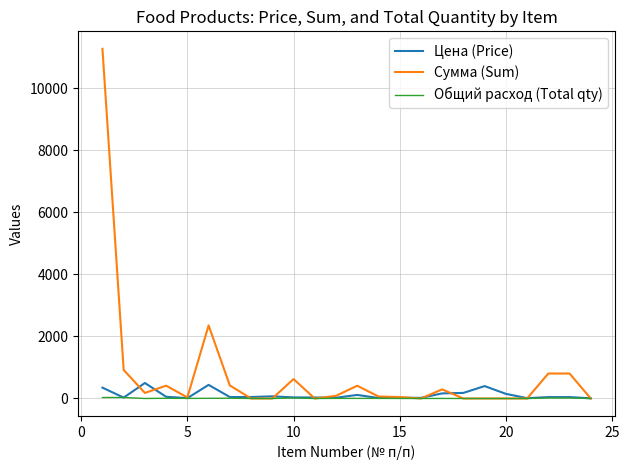

Which series has the widest spread of values?

Сумма (Sum)